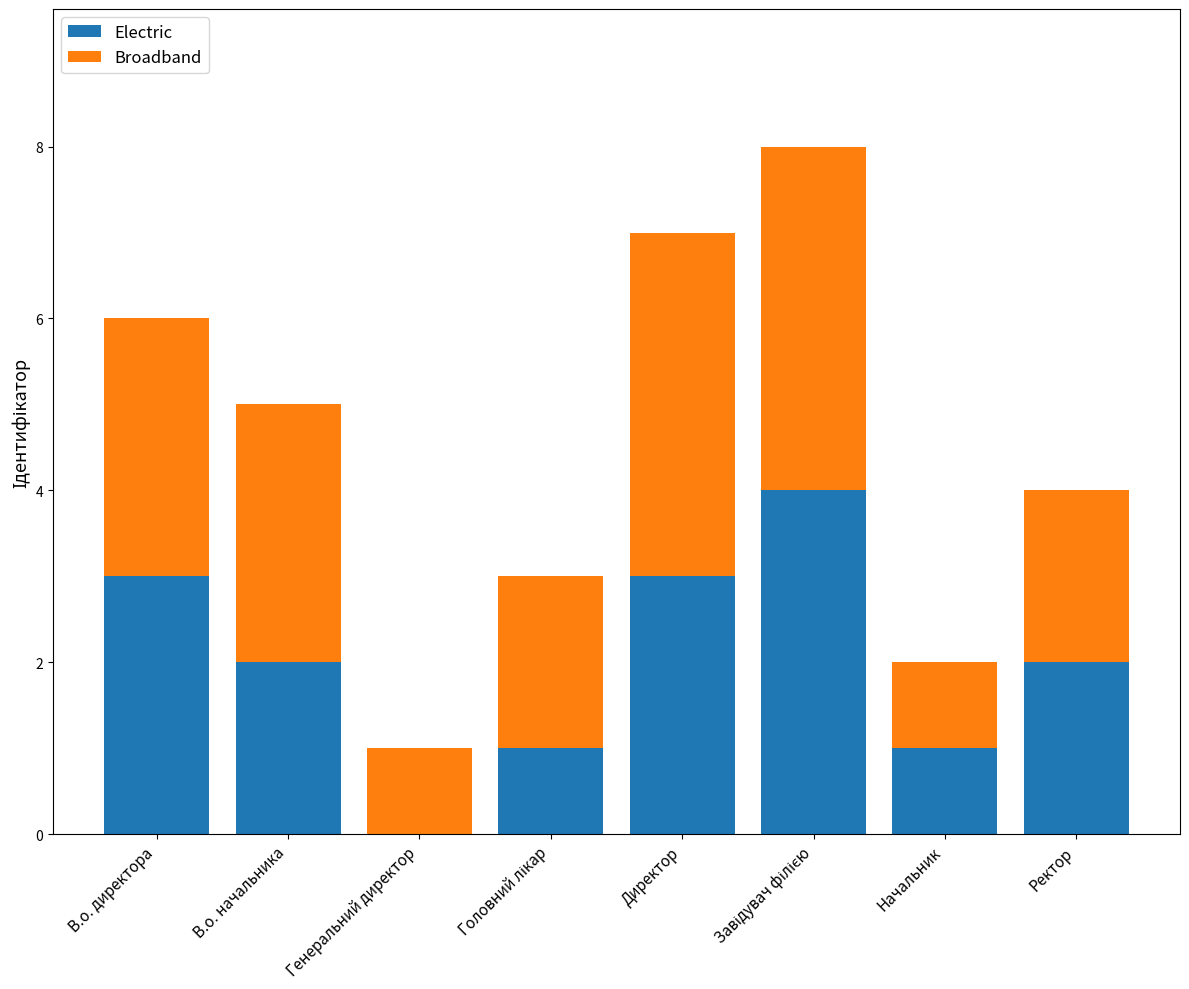

How many values in Electric are above zero?

7